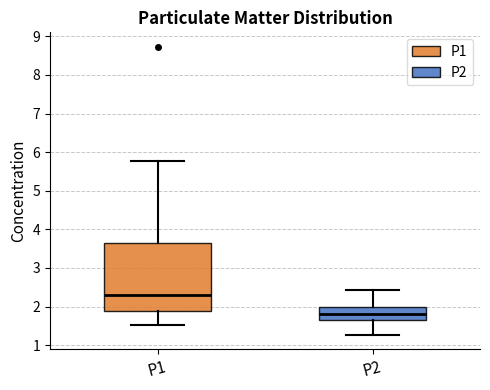

Where is the upper edge of the box for P1 on the y-axis? The values are not printed on the chart, so give them approximately, as read against the axis.

3.6